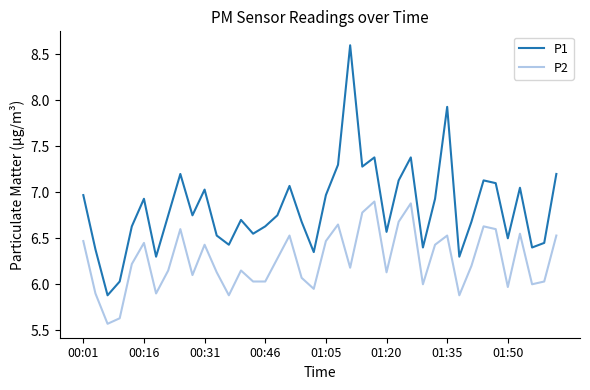

True or false: P2 and P1 intersect in this chart.

False